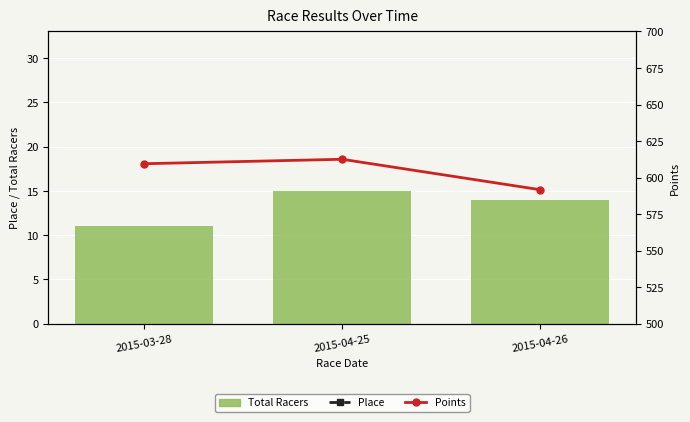

At 2015-04-25, list the series in order from smallest to largest.

Place, Total Racers, Points